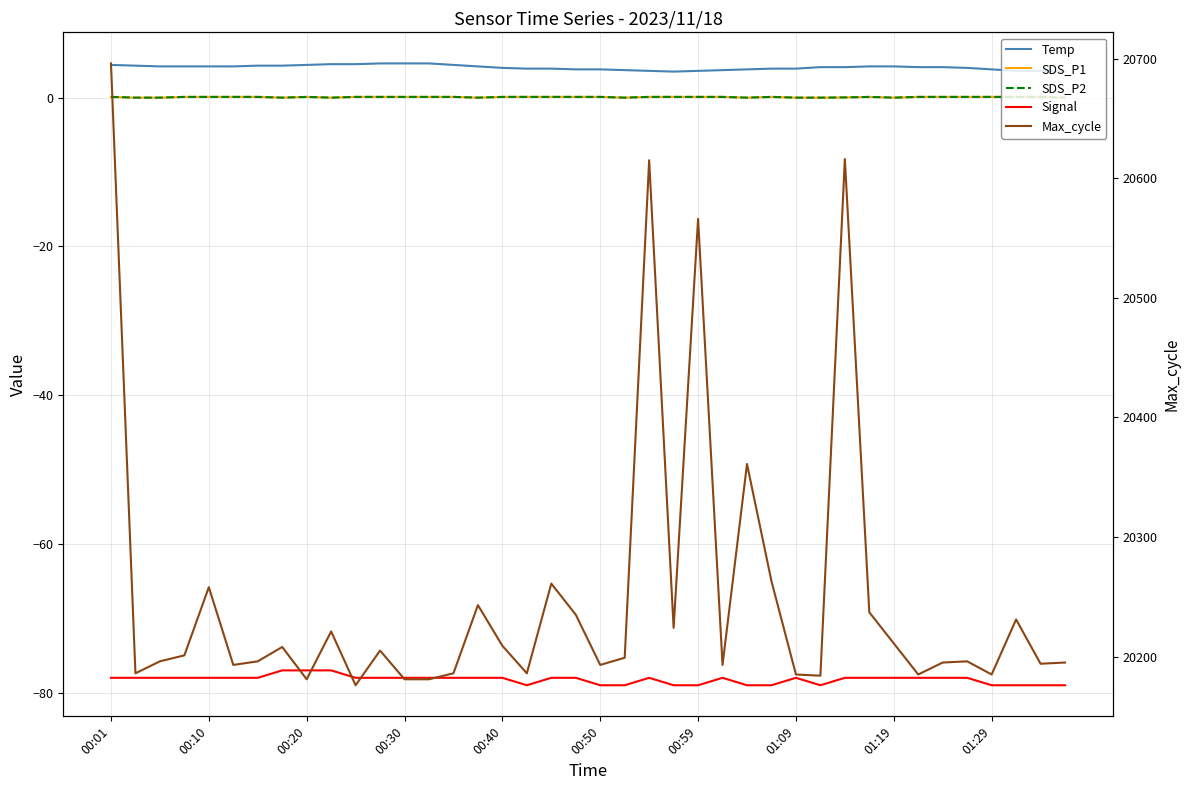

Which series changed the most between 10 and 17?

Max_cycle